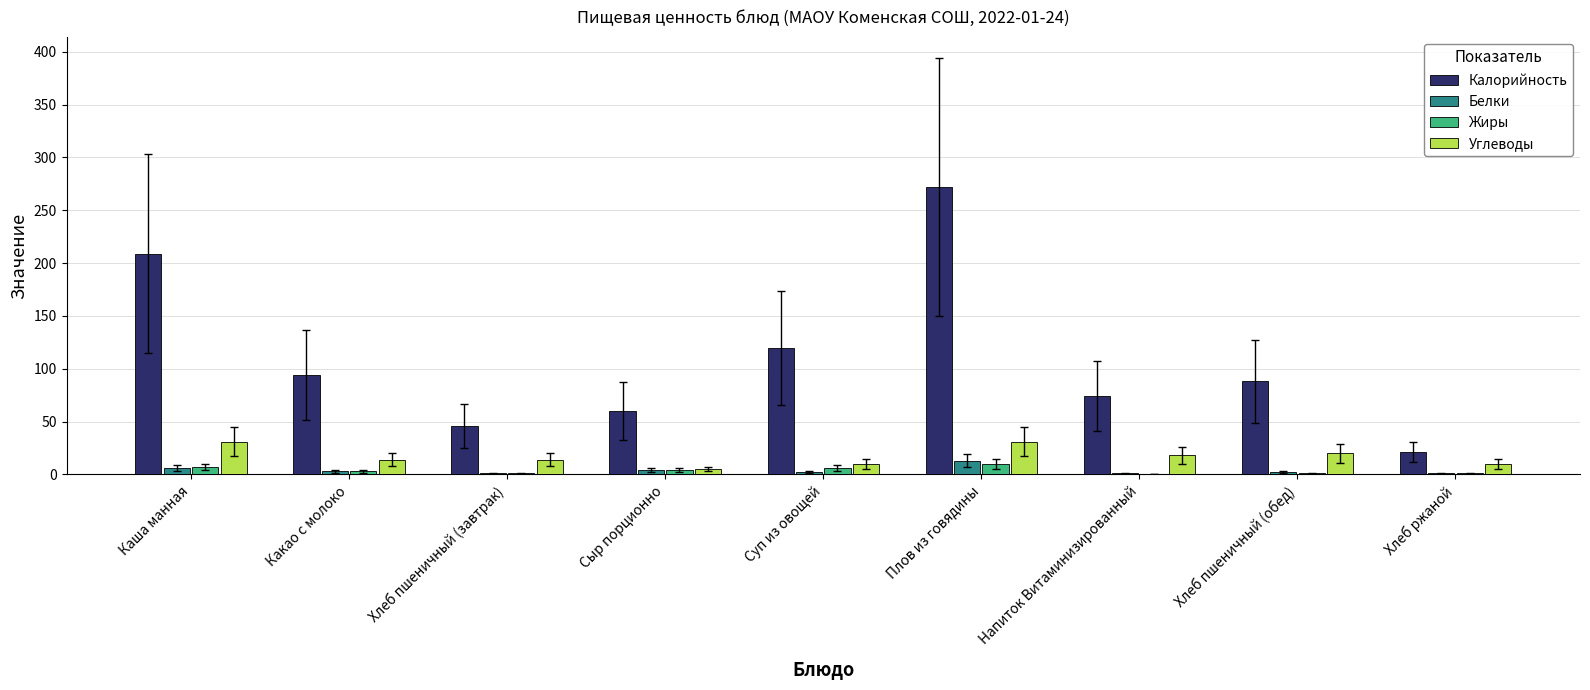

The value of Жиры at Напиток Витаминизированный is 0. True or false?

True